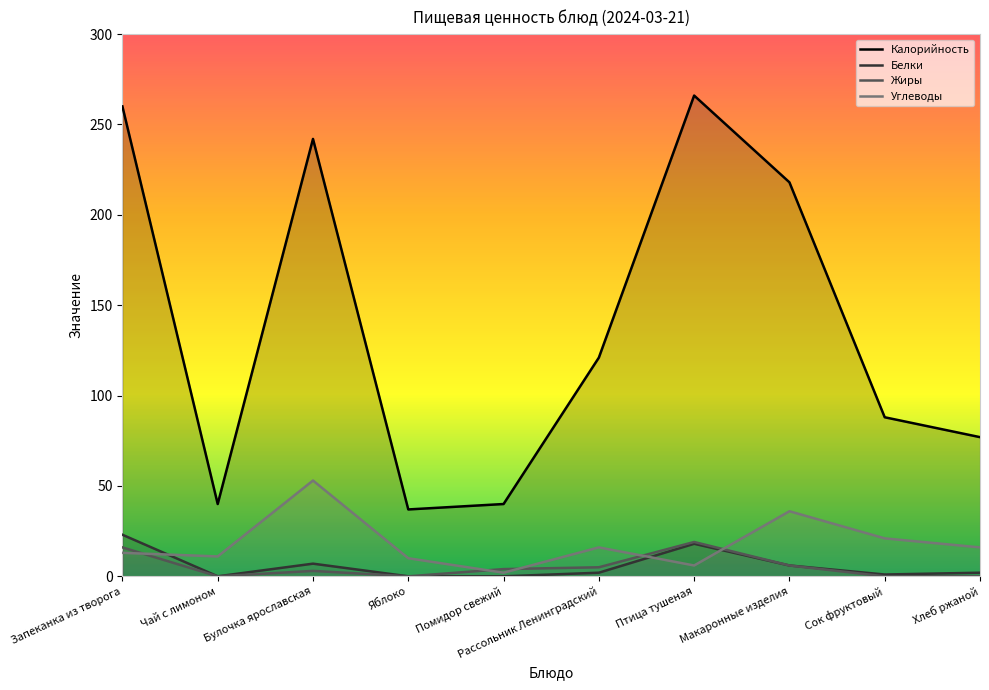

Rank the categories by Жиры value from highest to lowest.

Птица тушеная, Запеканка из творога, Макаронные изделия, Рассольник Ленинградский, Помидор свежий, Булочка ярославская, Чай с лимоном, Яблоко, Сок фруктовый, Хлеб ржаной